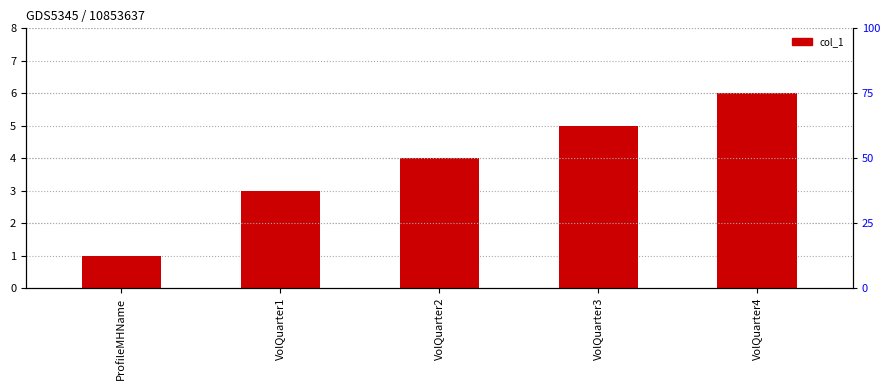

Read the value at VolQuarter4.

6